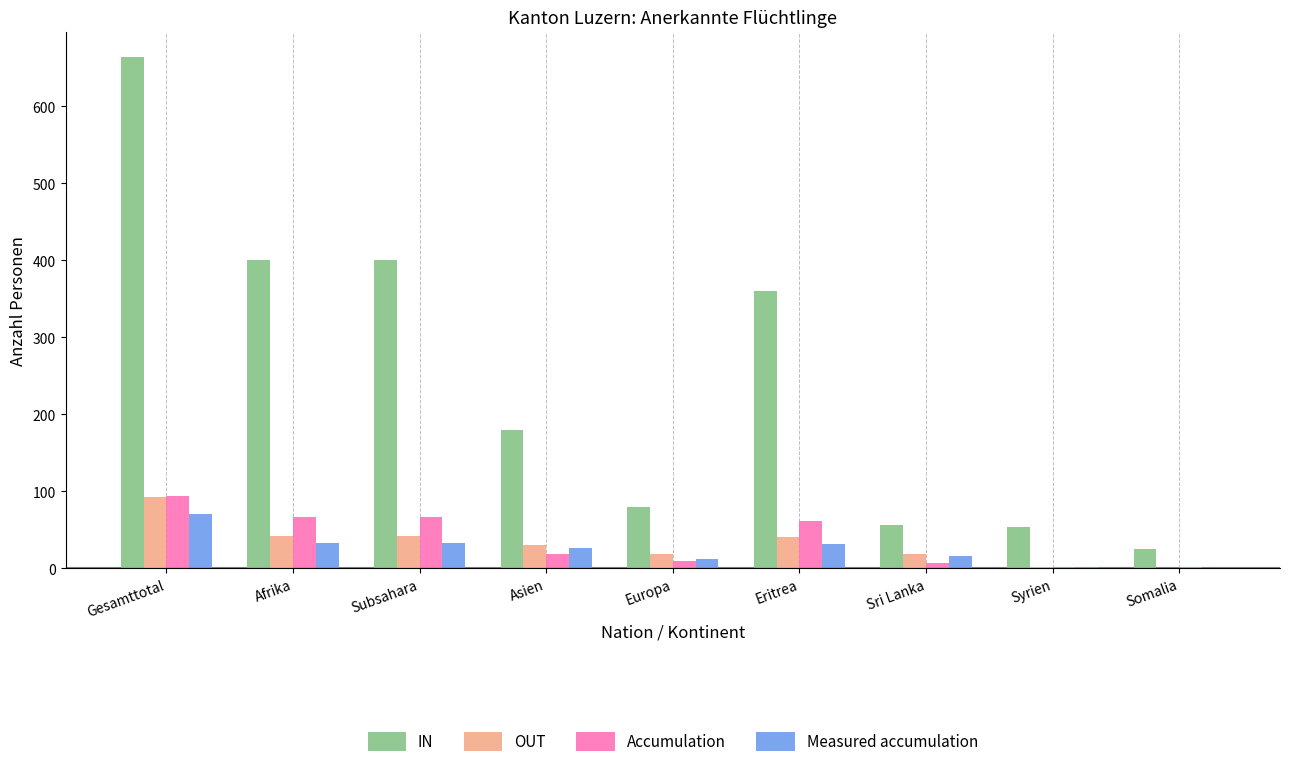

How many groups of bars are there?

9